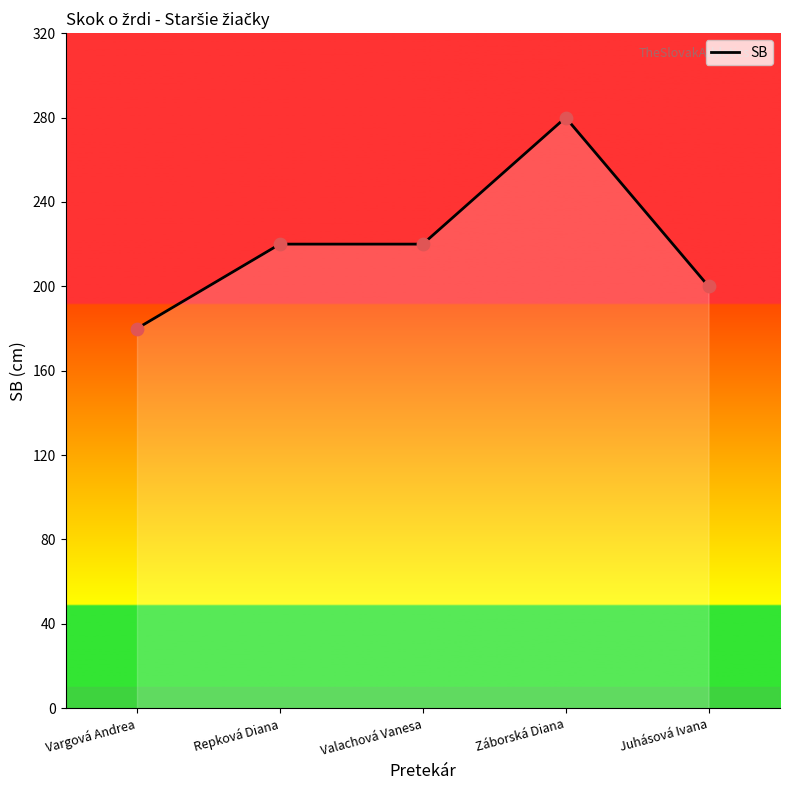

What is the change in value from Repková Diana to Záborská Diana?

+60